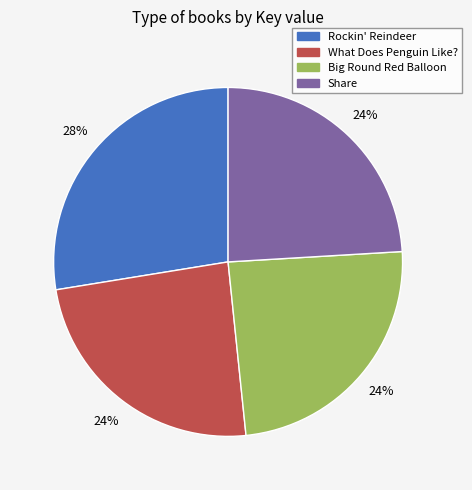

To the nearest percent, what is the average slice percentage?

25%